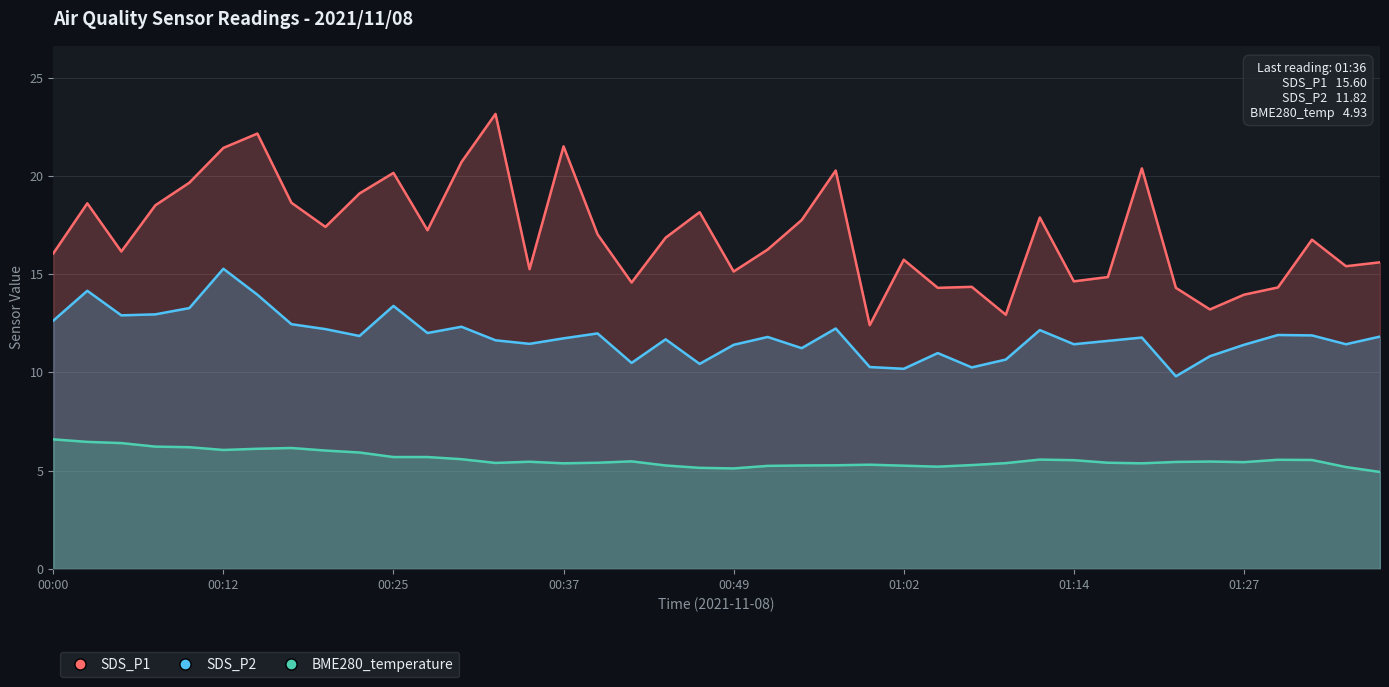

Which series changed the most between 00:17 and 01:12?

SDS_P1